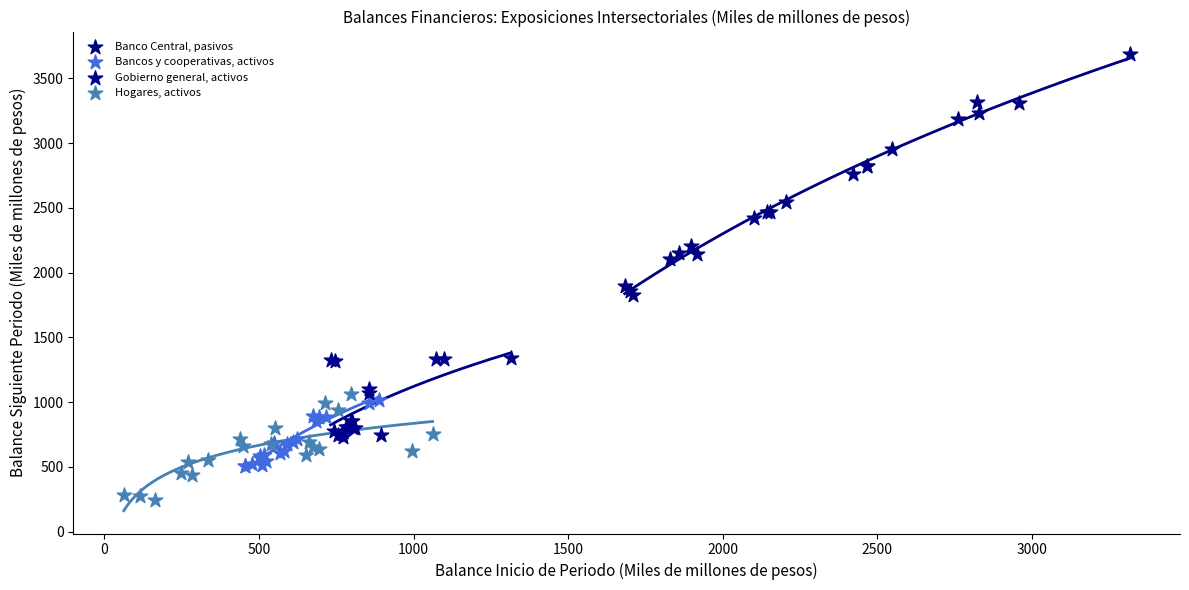

What are all the series names shown in the legend?

Banco Central, pasivos, Bancos y cooperativas, activos, Gobierno general, activos, Hogares, activos